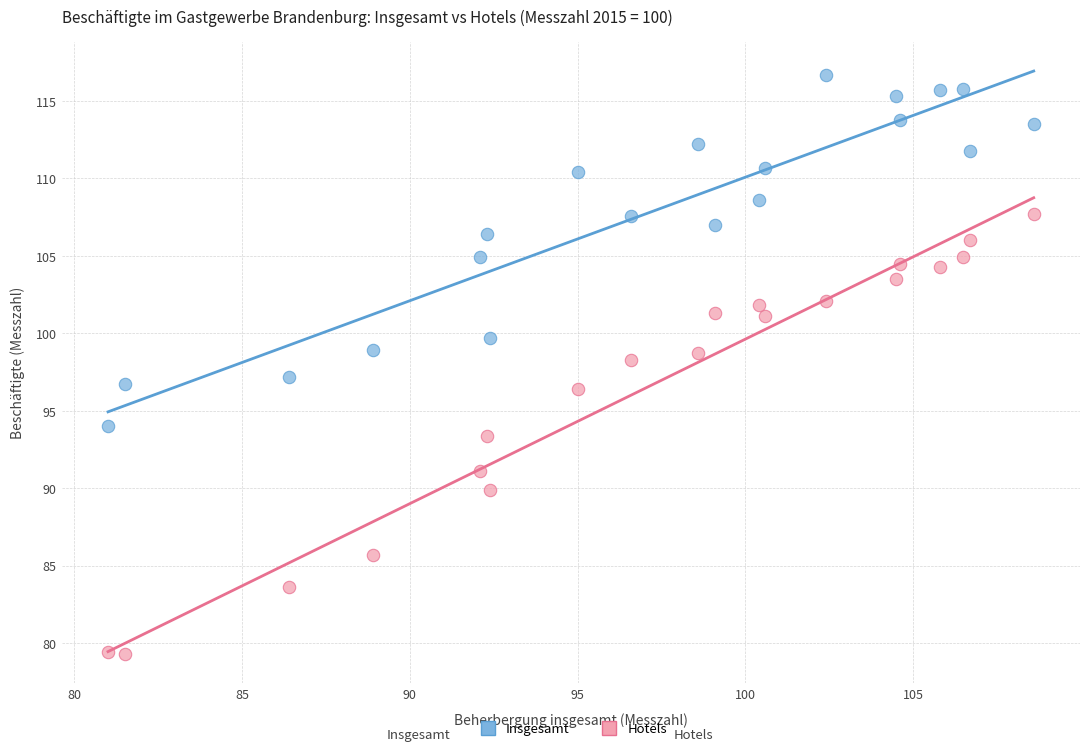

Which series contains the highest Y value?

Insgesamt